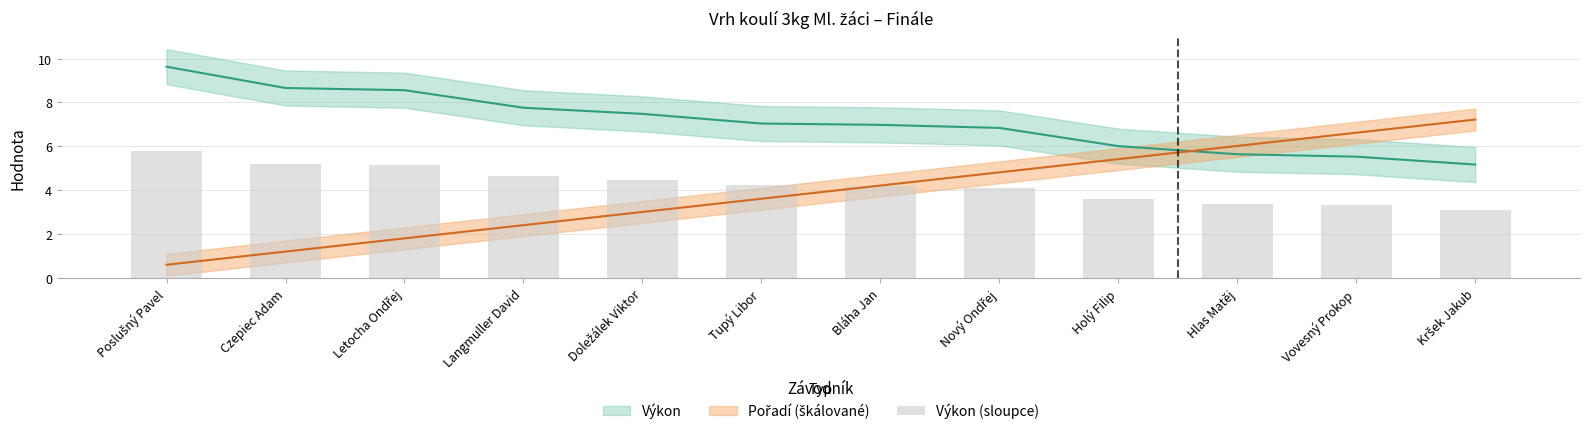

Reading left to right, what are all the values shown in this chart?

5.8	5.2	5.1	4.7	4.5	4.2	4.2	4.1	3.6	3.4	3.3	3.1